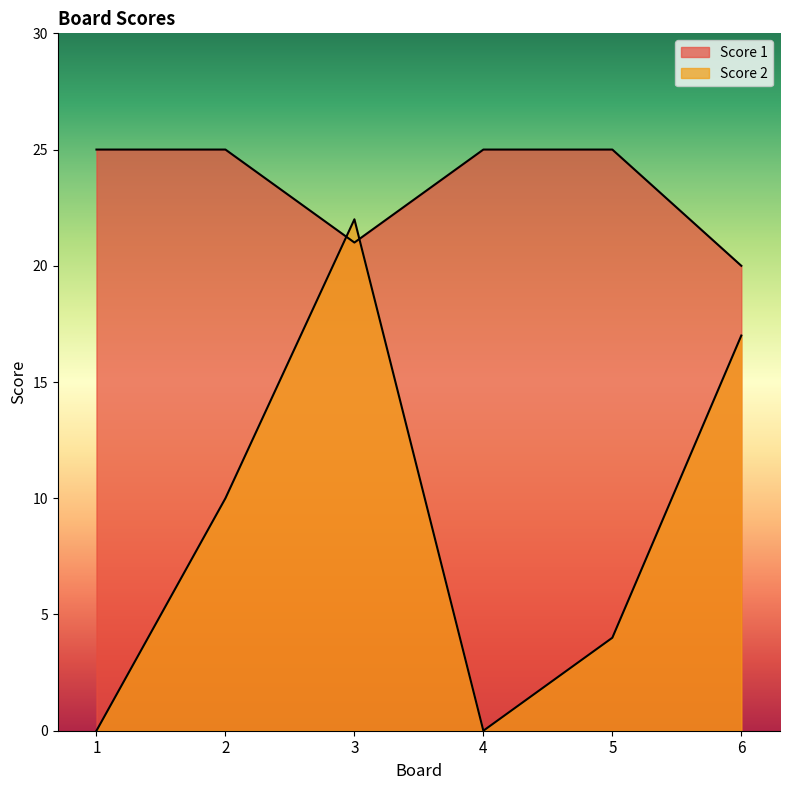

What are all the series names shown in the legend?

Score 1, Score 2